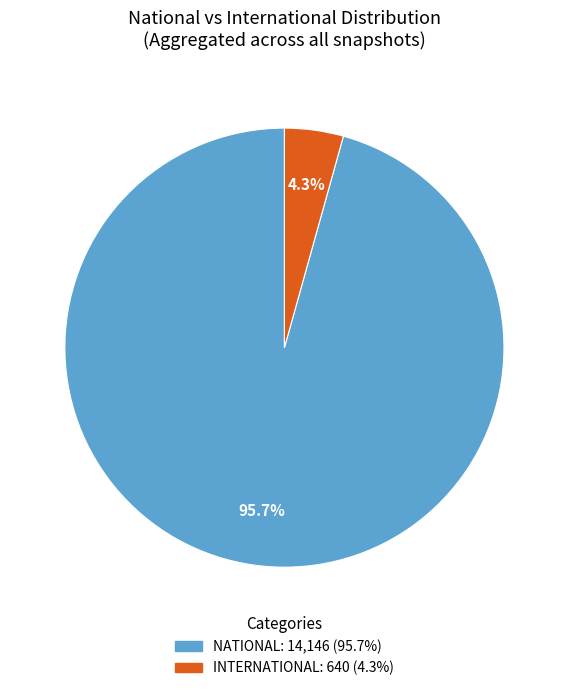

Does any single category account for the majority?

Yes